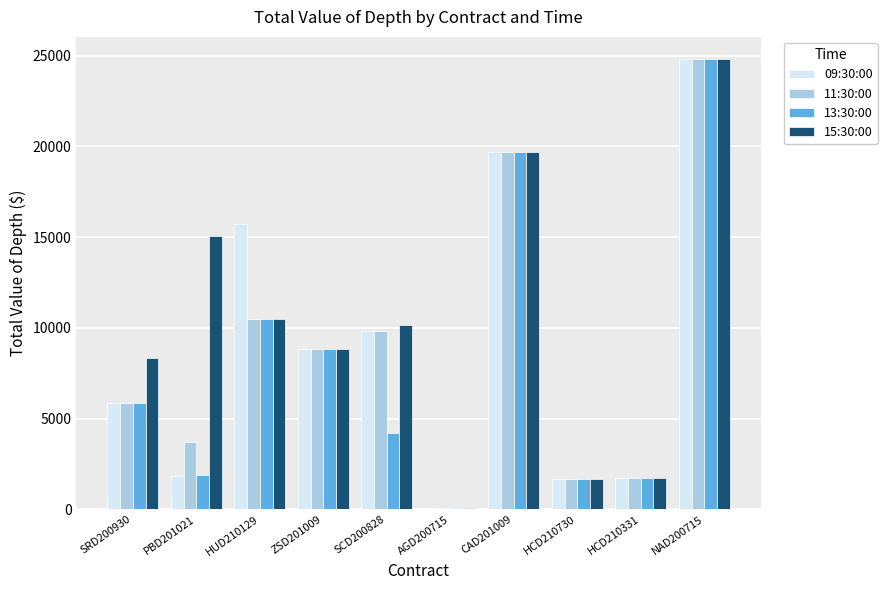

What is the difference between the second highest and second lowest values in the 11:30:00 series?

18008.5